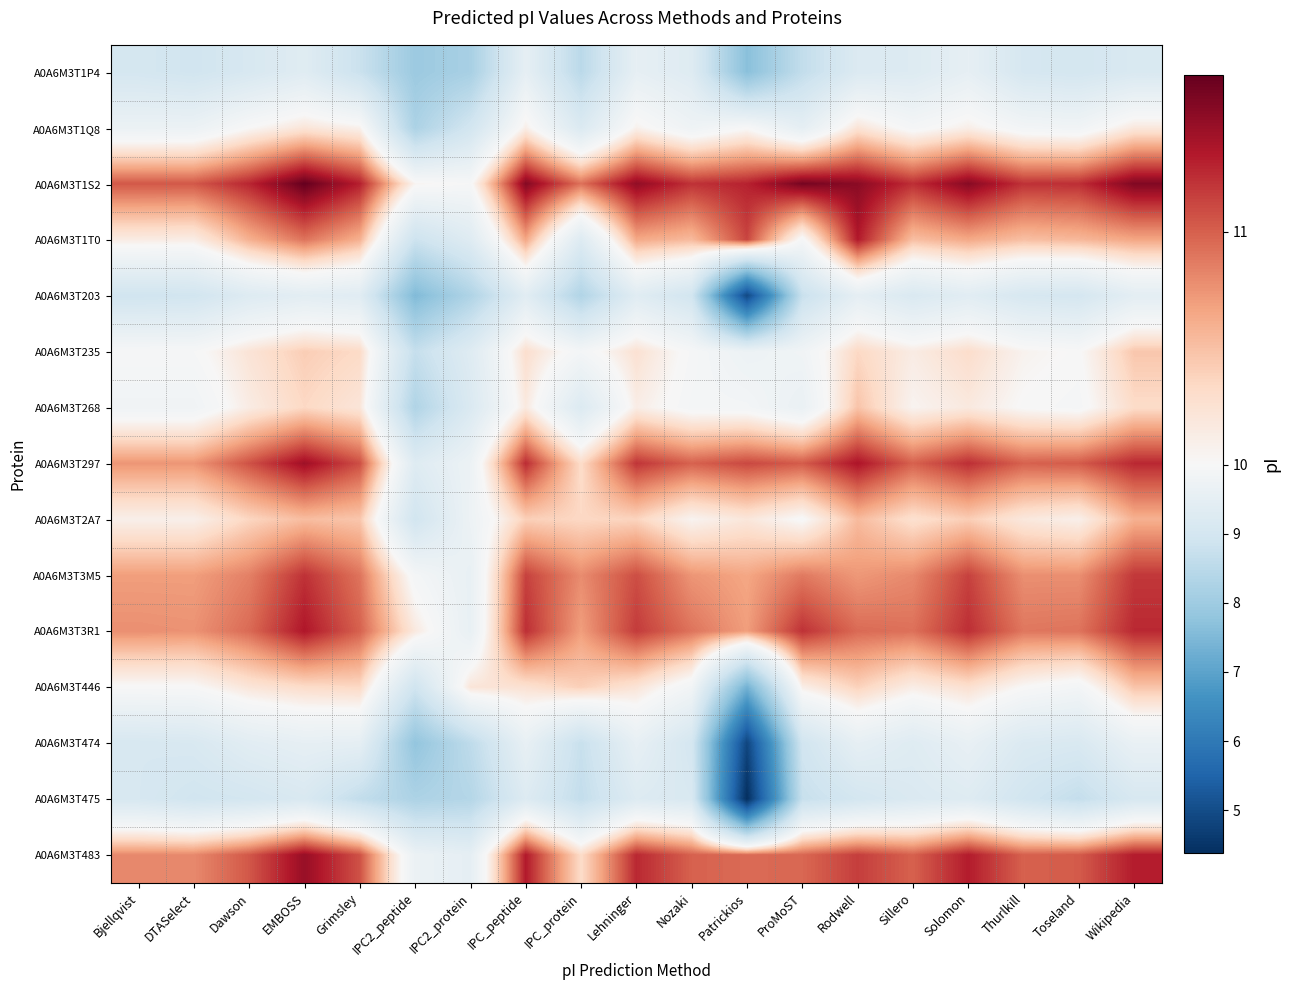

Which label corresponds to the smallest value in the chart?

Patrickios